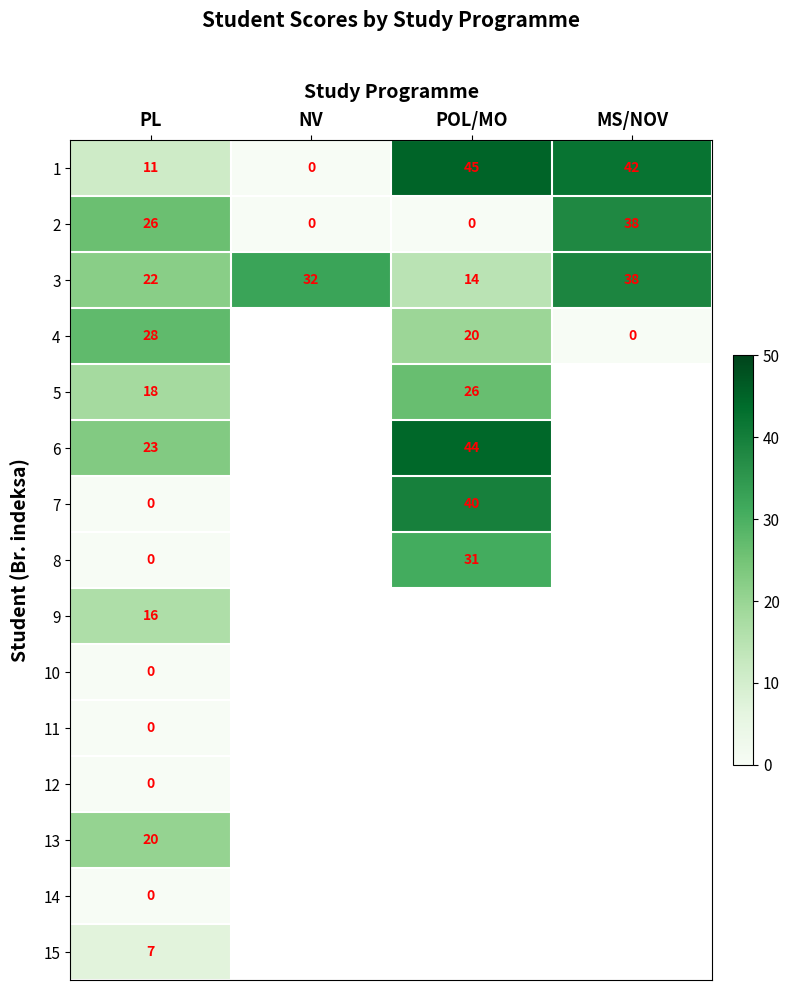

Is the value of 7 at POL/MO greater than the value of 9 at PL?

Yes